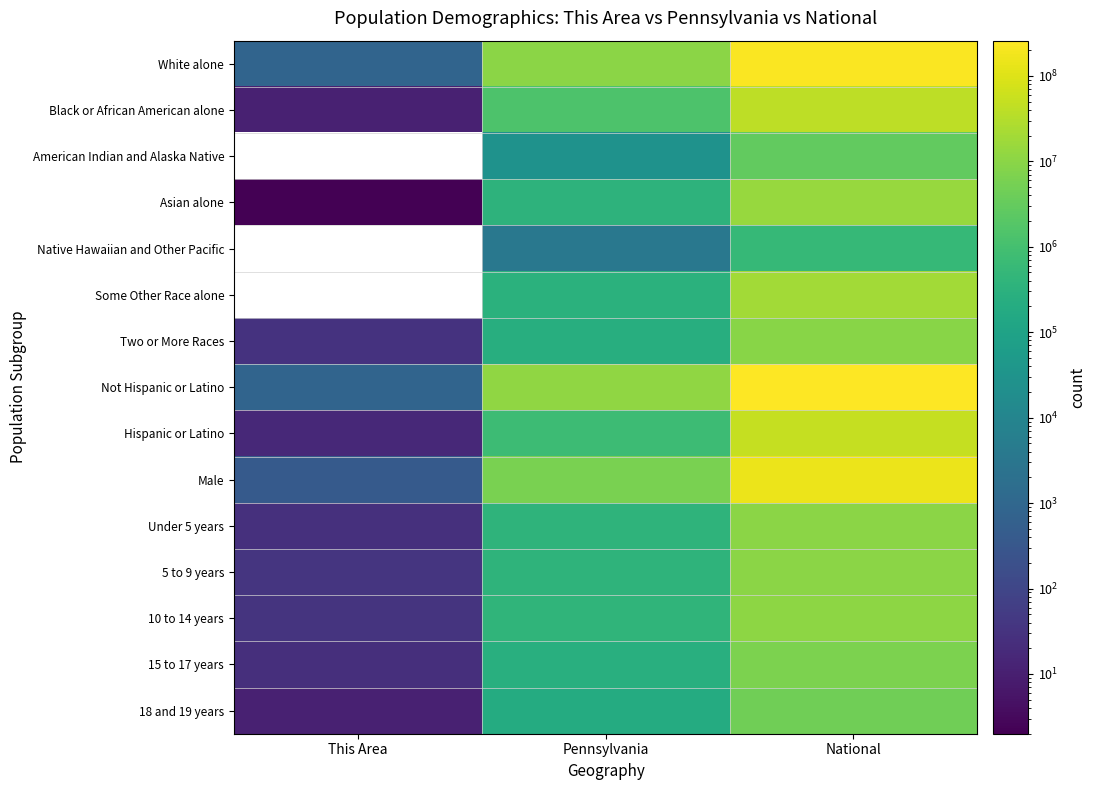

Count the number of data series in this chart.

15